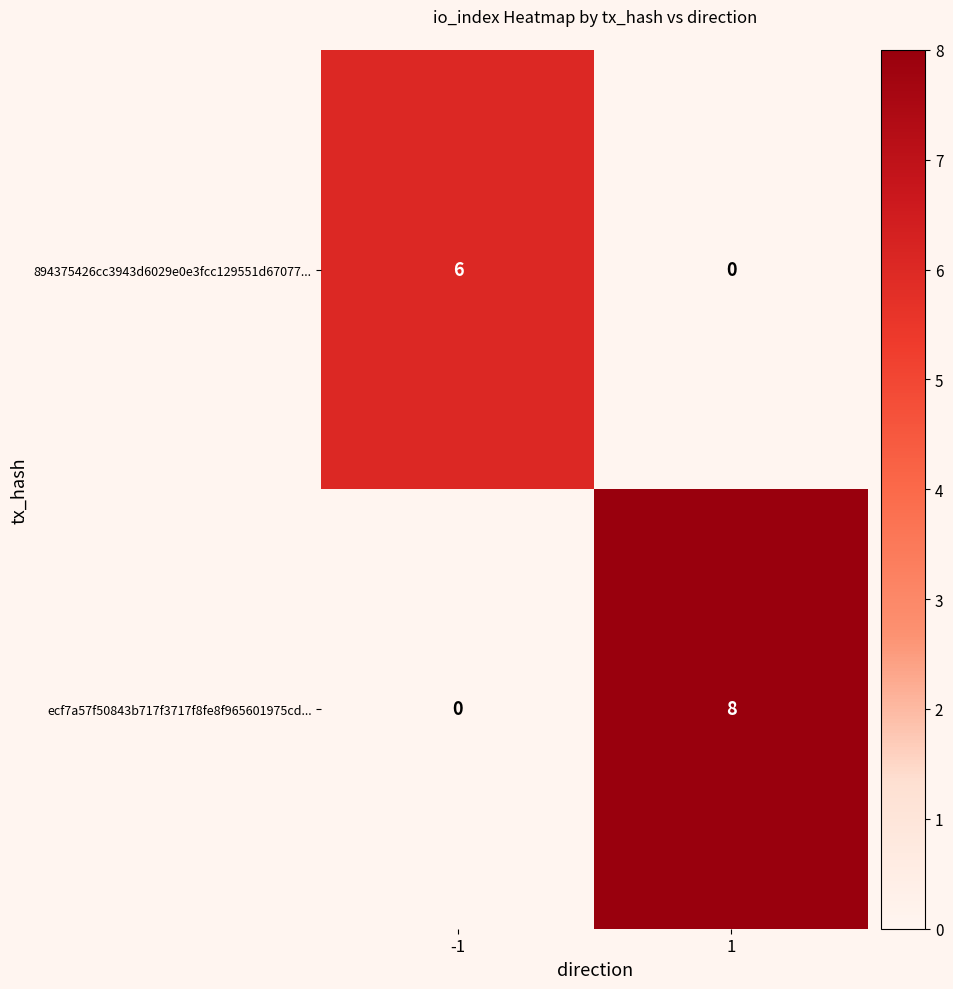

What is the highest value of the 894375426cc3943d6029e0e3fcc129551d67077... series?

6